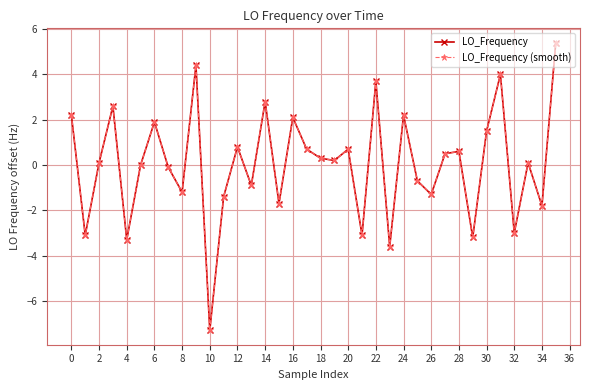

True or false: LO_Frequency (smooth) and LO_Frequency intersect in this chart.

False